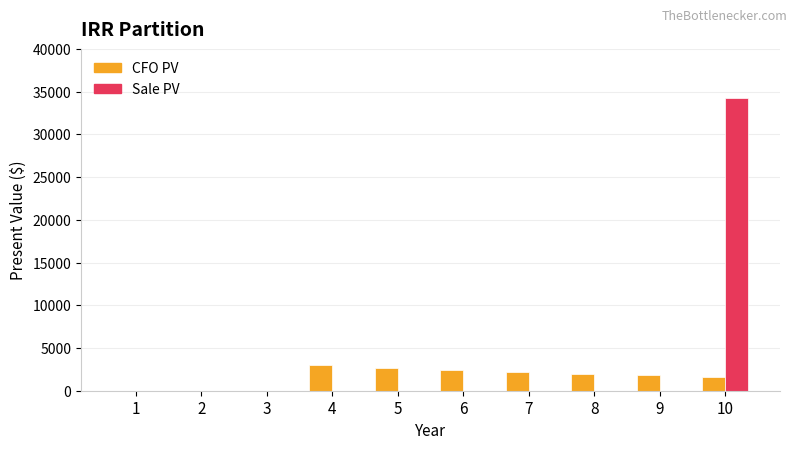

Which series has the largest total across all categories?

Sale PV